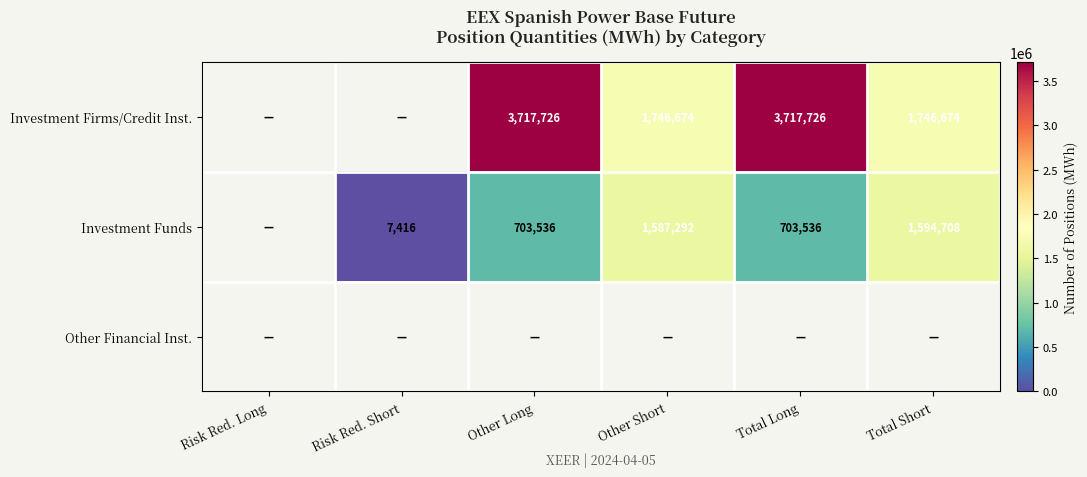

Is the value of Investment Firms/Credit Inst. at Total Long greater than the value of Investment Funds at Total Short?

Yes